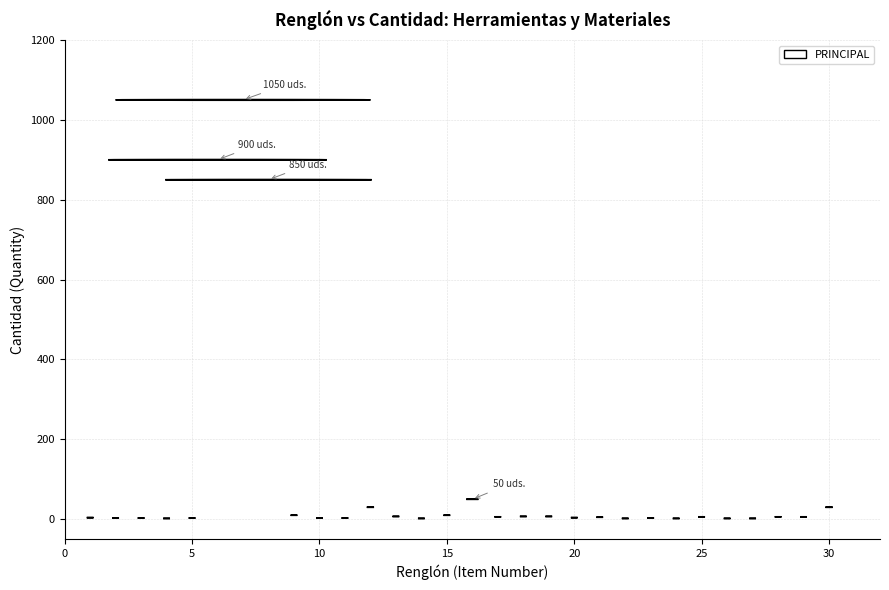

What Y value in the scatter plot is closest to 526?

850